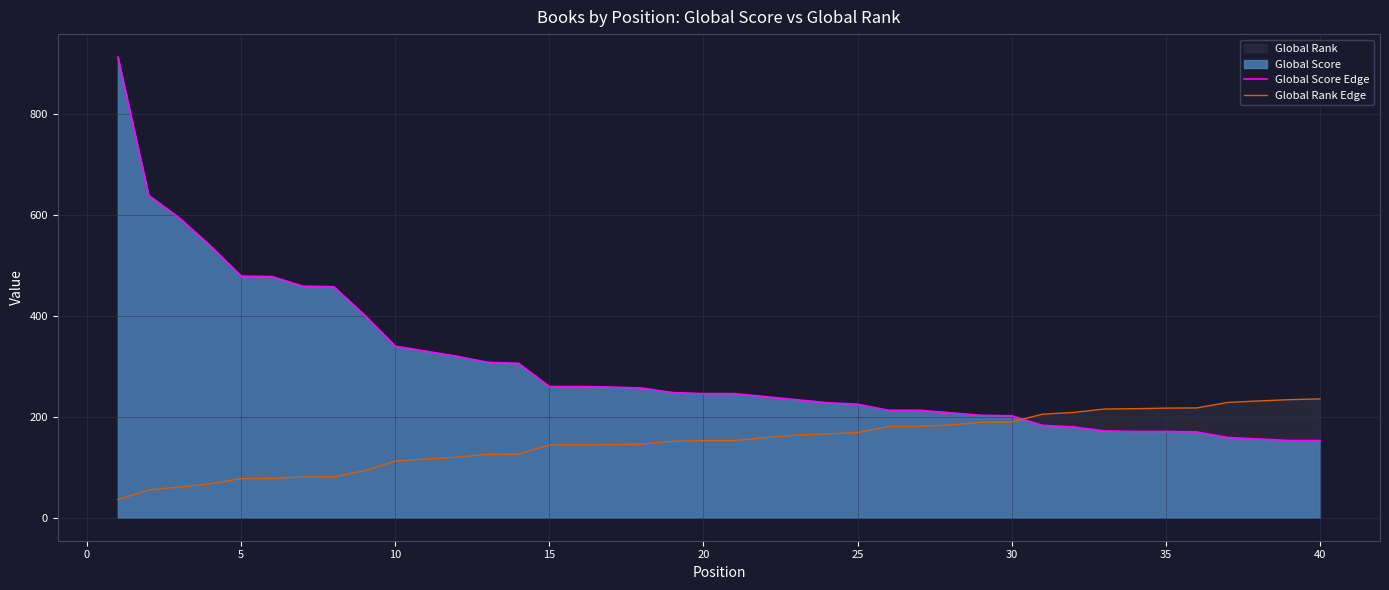

True or false: Global Rank Edge has more than 0 interior local peaks.

False